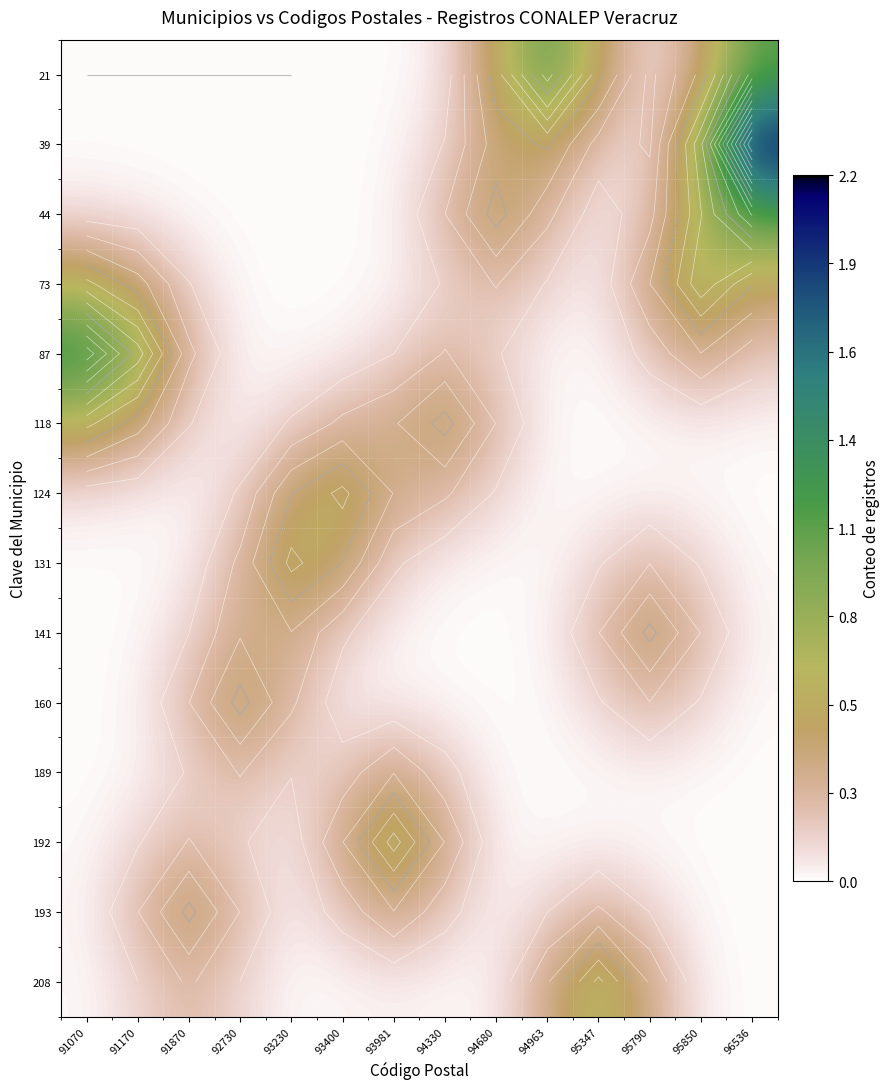

Where is 87 nearest to the value 0?

93230